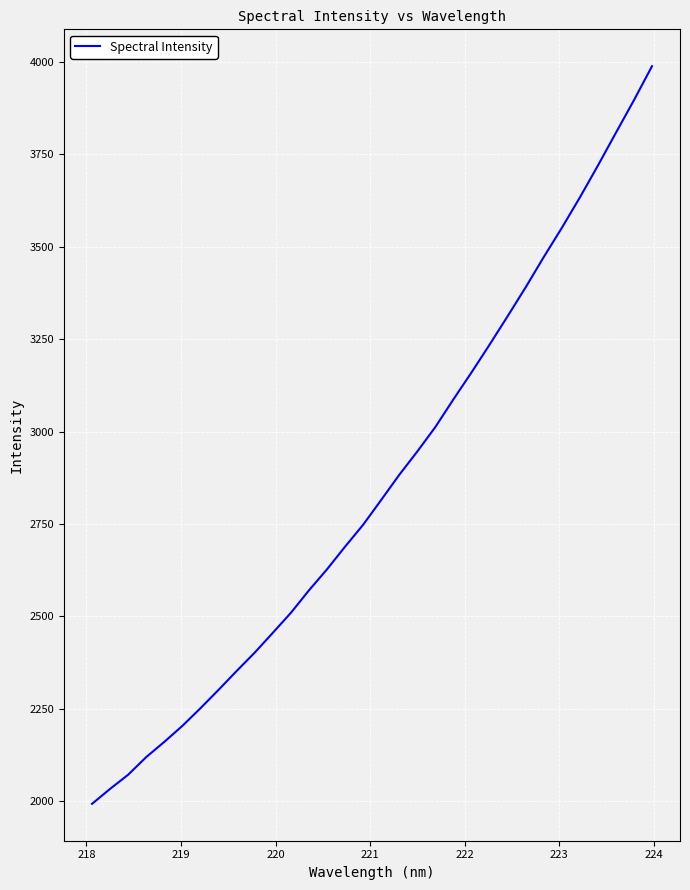

What is the maximum value shown in the chart?

3988.2